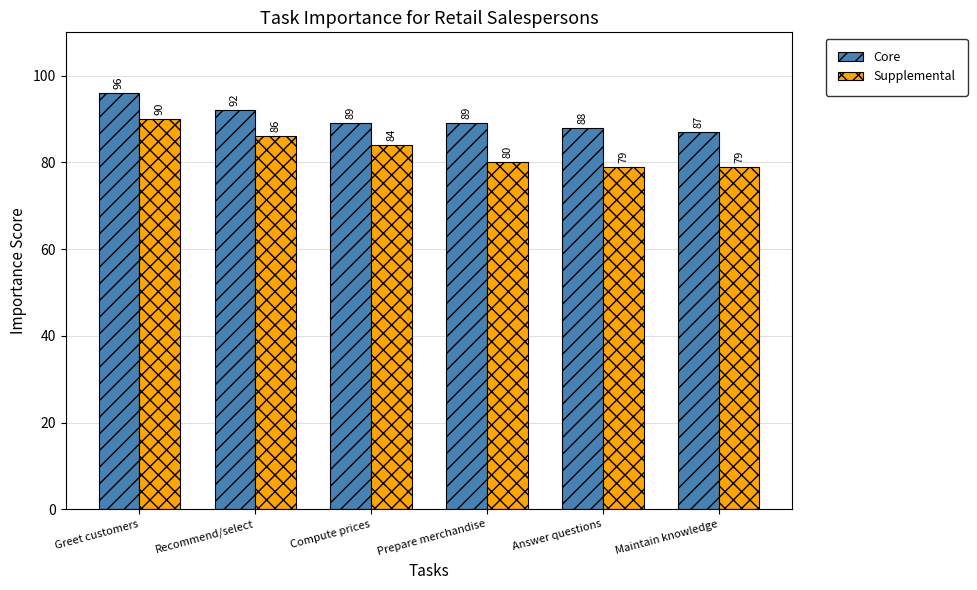

Reading left to right, what are all the values shown in this chart?

Core: Greet customers=96	Recommend/select=92	Compute prices=89	Prepare merchandise=89	Answer questions=88	Maintain knowledge=87
Supplemental: Greet customers=90	Recommend/select=86	Compute prices=84	Prepare merchandise=80	Answer questions=79	Maintain knowledge=79